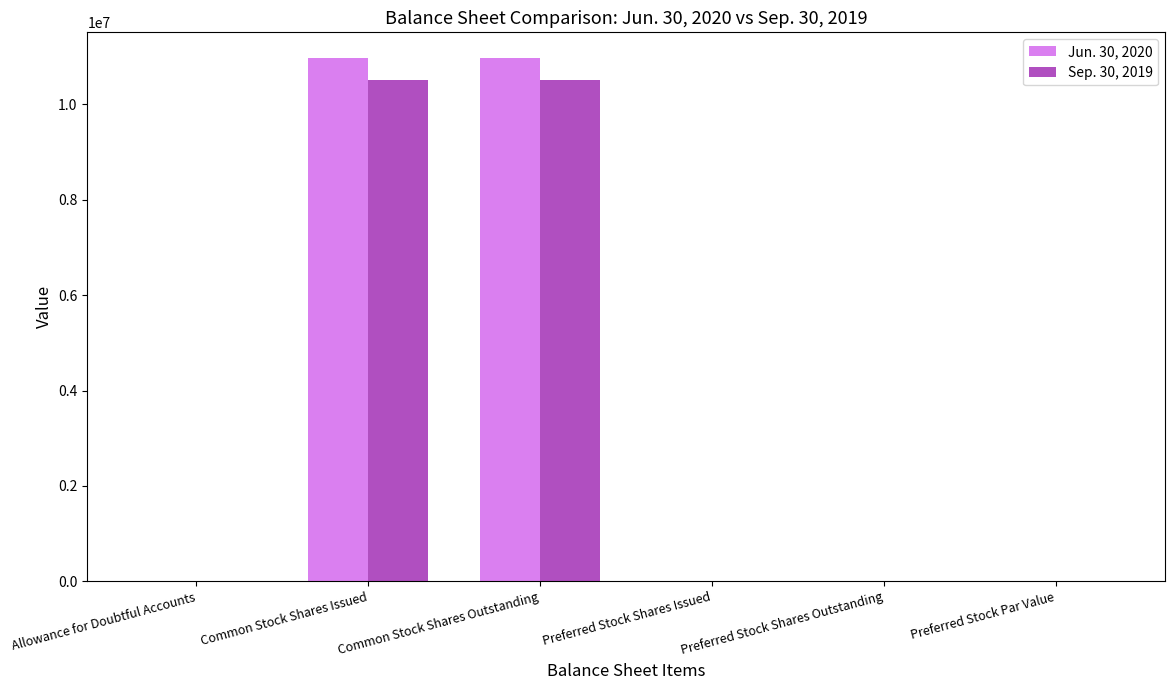

What is the total value across all series at Common Stock Shares Issued?

21474369